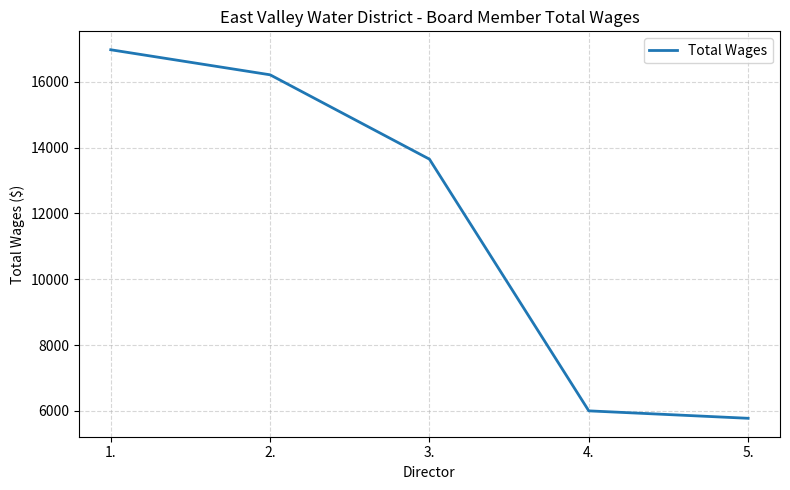

Is it true that the value at 4. is 1811?

False